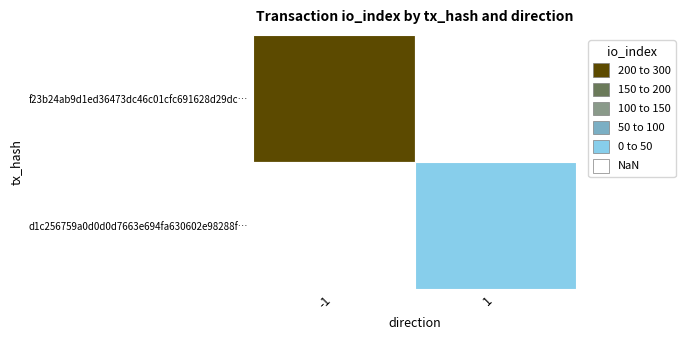

How many values in the f23b24ab9d1ed36473dc46c01cfc691628d29dc series are below 259?

1